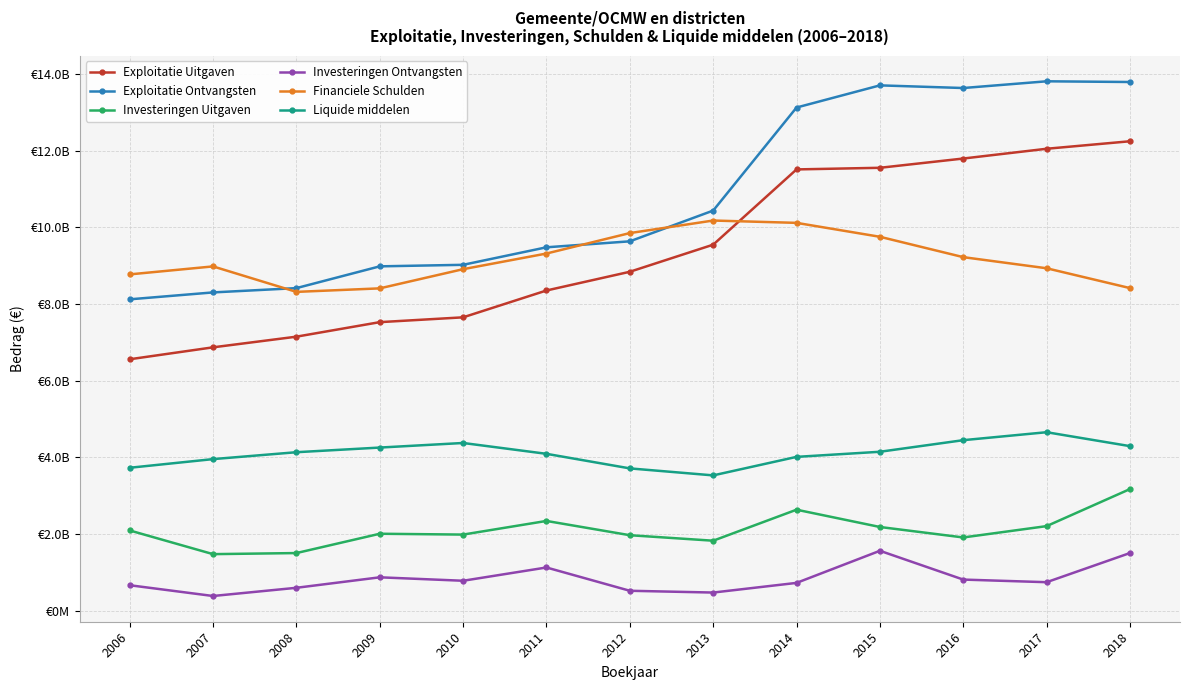

What is the total value across all series at 2016?

41820451177.9